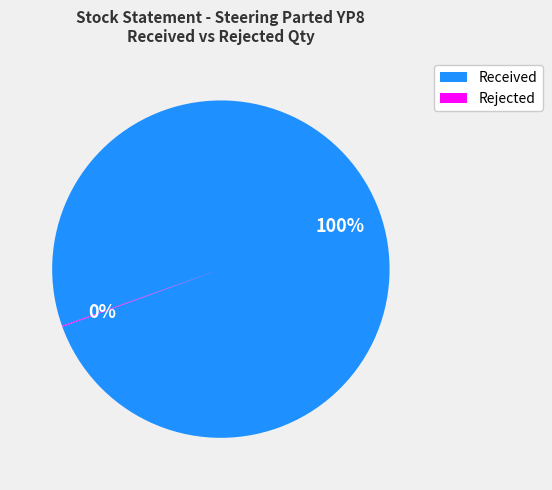

Is there any slice that represents more than half of the pie?

Yes